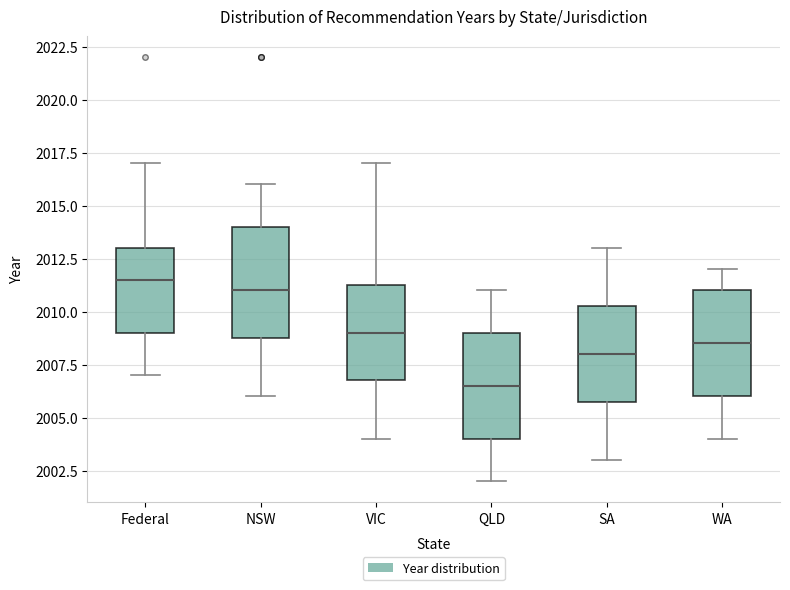

Reading left to right, transcribe this box plot: for each box, give where its median line is, the range the box spans, and where its two whiskers end, as read against the y-axis. The values are not printed on the chart, so give them approximately, as read against the axis.

Federal: median 2011.5, box 2009.0 to 2013.0, whiskers 2007.0 to 2017.0
NSW: median 2011.0, box 2009.0 to 2014.0, whiskers 2006.0 to 2016.0
VIC: median 2009.0, box 2007.0 to 2011.5, whiskers 2004.0 to 2017.0
QLD: median 2006.5, box 2004.0 to 2009.0, whiskers 2002.0 to 2011.0
SA: median 2008.0, box 2006.0 to 2010.5, whiskers 2003.0 to 2013.0
WA: median 2008.5, box 2006.0 to 2011.0, whiskers 2004.0 to 2012.0